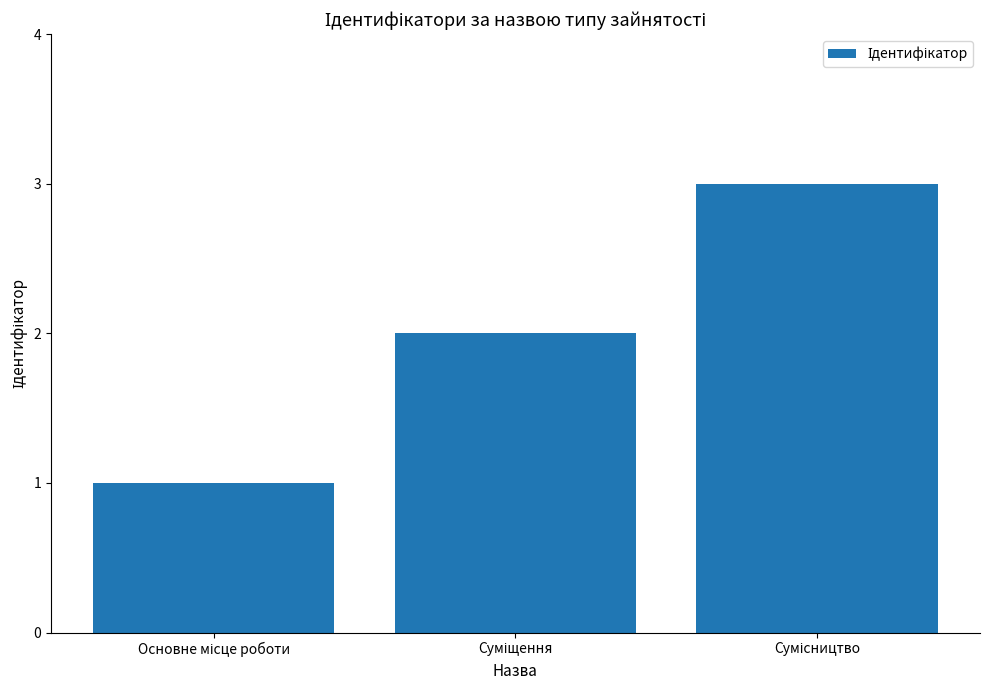

What is the sum of all values?

6